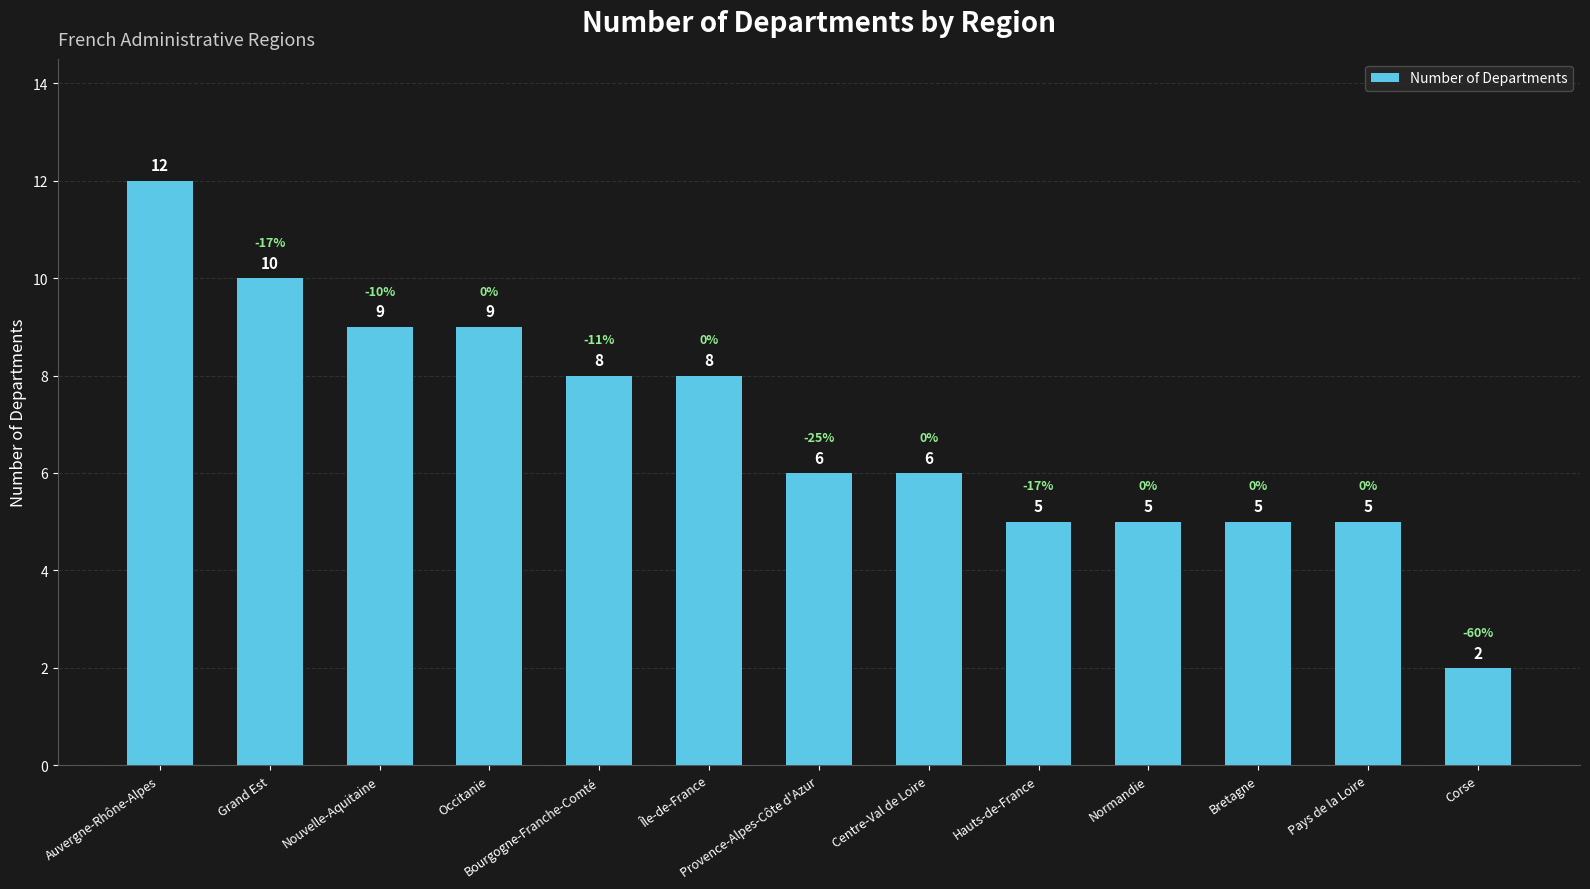

True or false: the data shows 3 at Centre-Val de Loire.

False